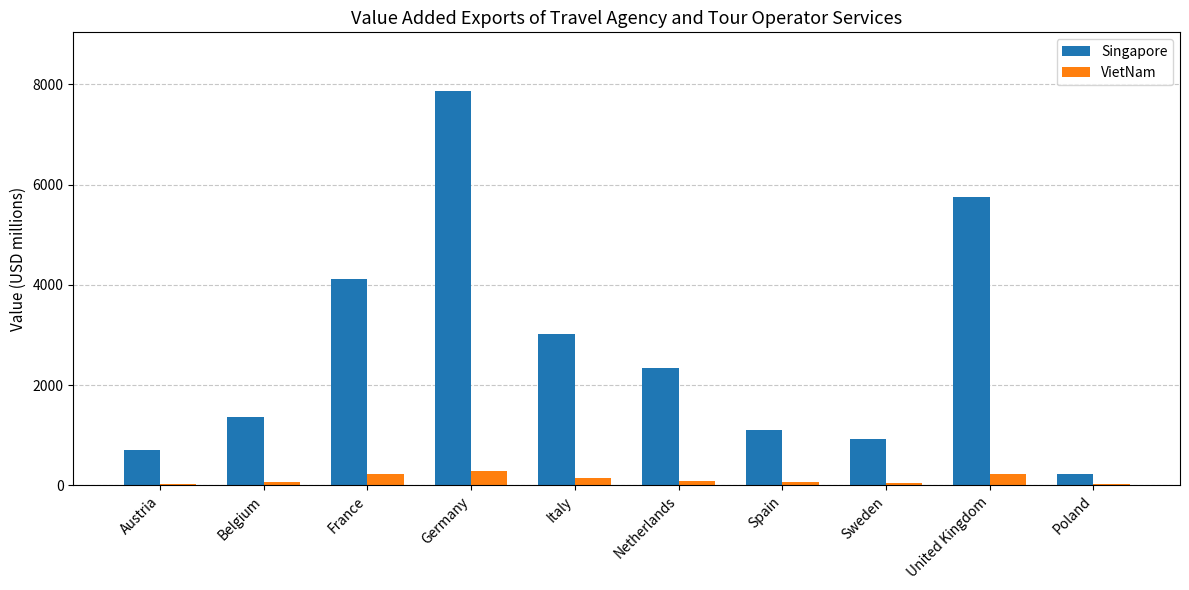

What is the sum of the VietNam values at France and United Kingdom?

446.1